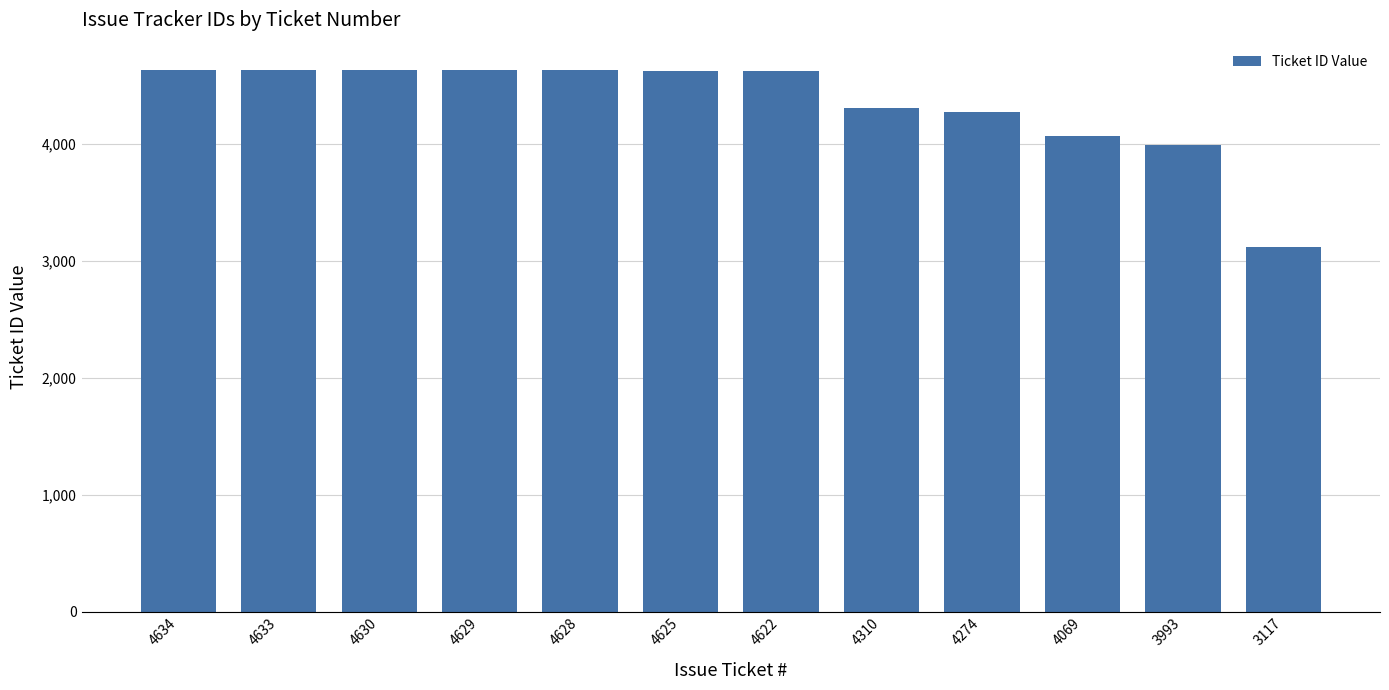

Does the chart contain stacked bars?

No